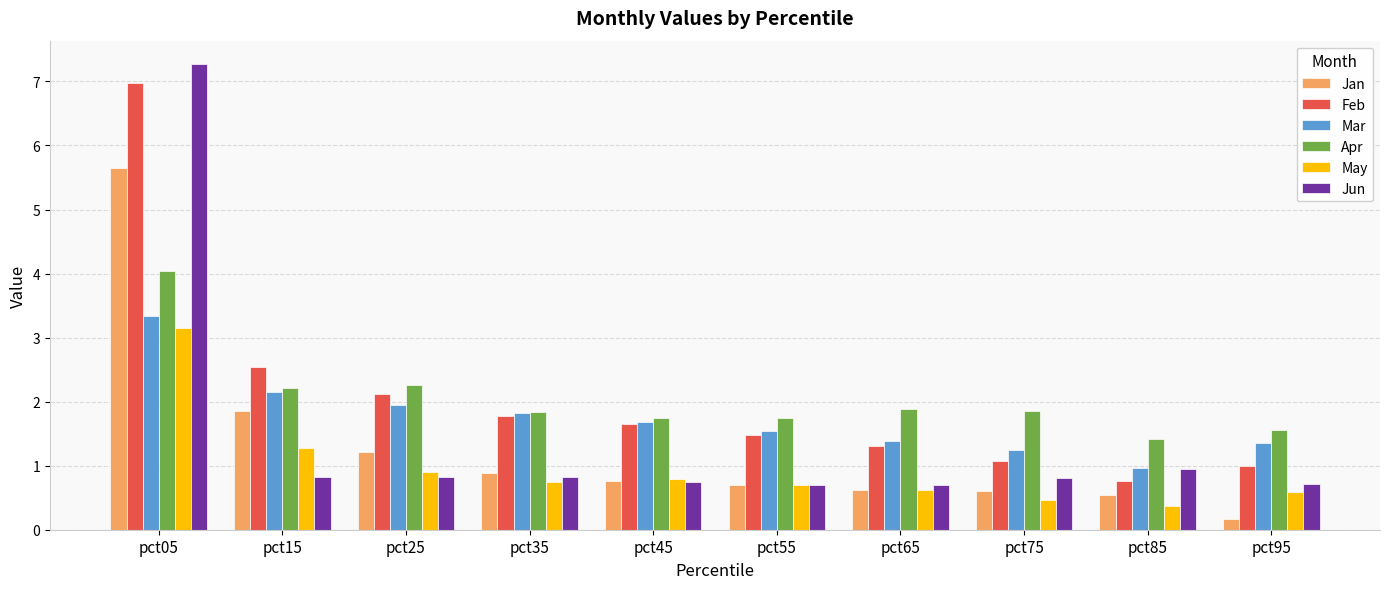

Count the number of data series in this chart.

6